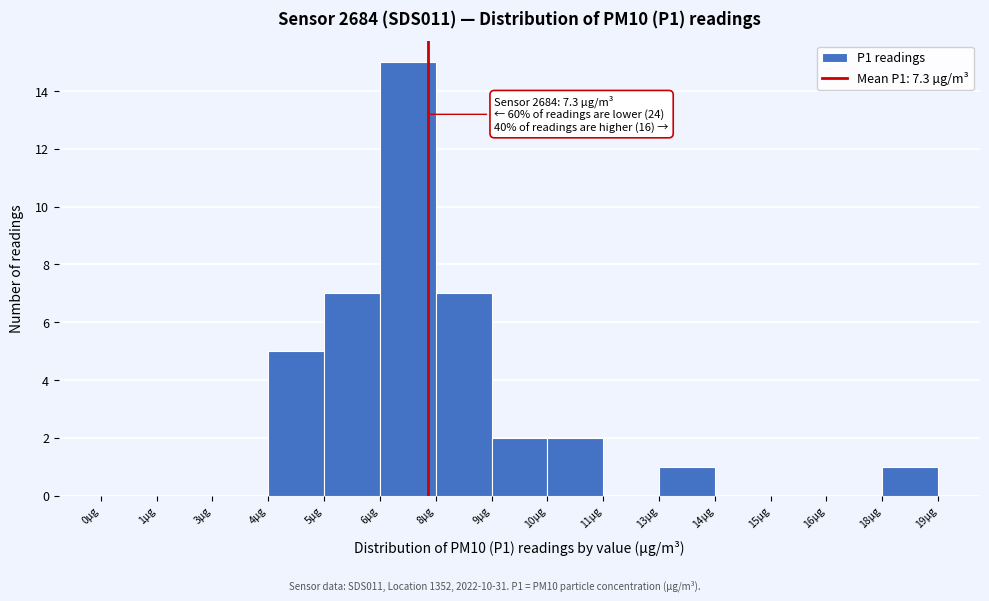

Reading left to right, list all the values displayed in this chart.

0µg=0	1µg=0	3µg=0	4µg=5	5µg=7	6µg=15	8µg=7	9µg=2	10µg=2	11µg=0	13µg=1	14µg=0	15µg=0	16µg=0	18µg=1